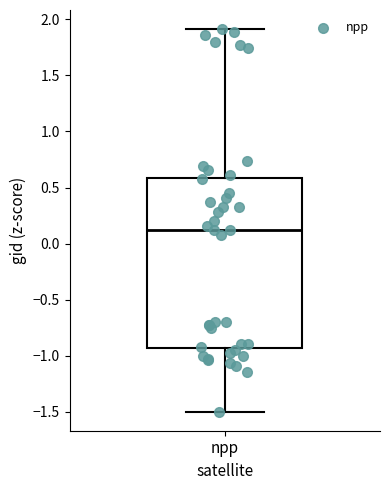

Transcribe this box plot: give where the median line is, the range the box spans, and where the two whiskers end, as read against the y-axis. The values are not printed on the chart, so give them approximately, as read against the axis.

median 0.10, box -0.95 to 0.60, whiskers -1.50 to 1.90